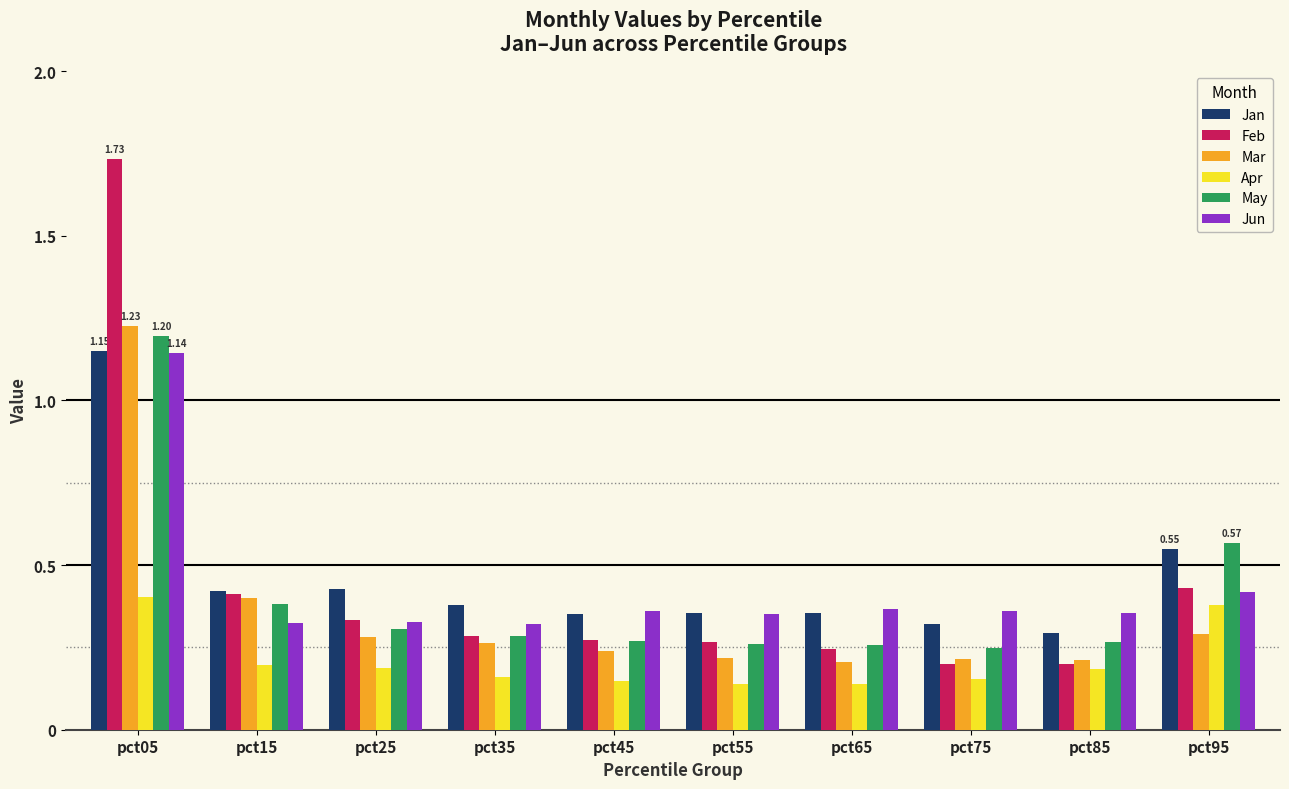

Between pct25 and pct95, which series saw the biggest shift?

May